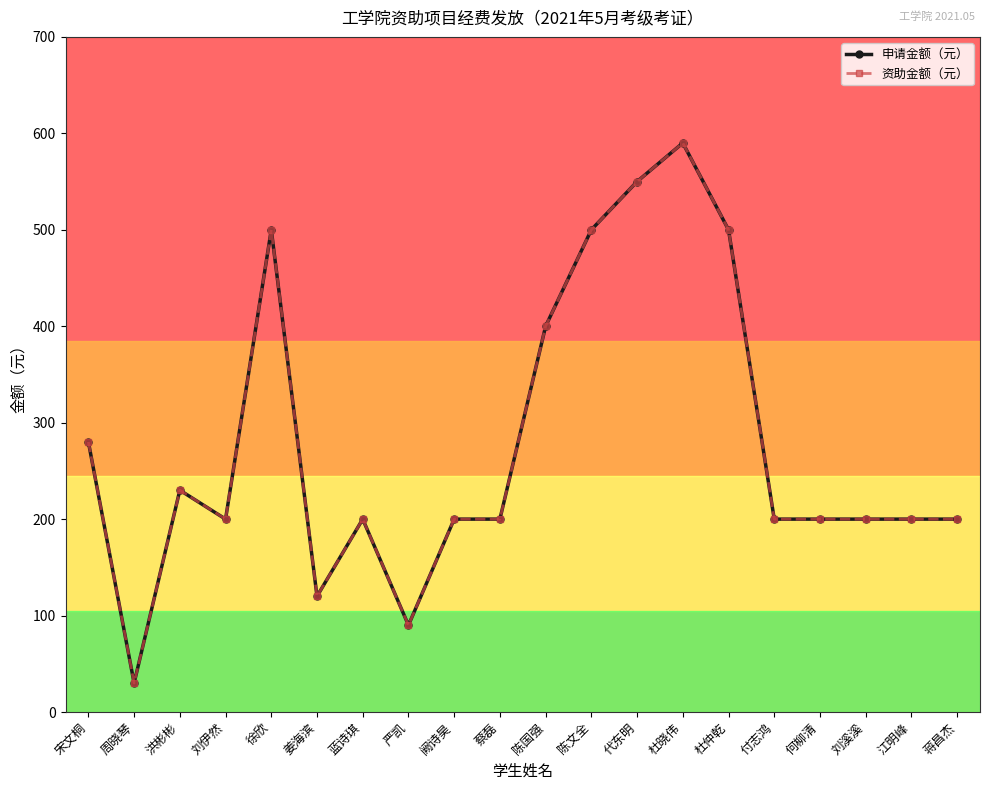

Is this an area chart (filled region under the line)?

No